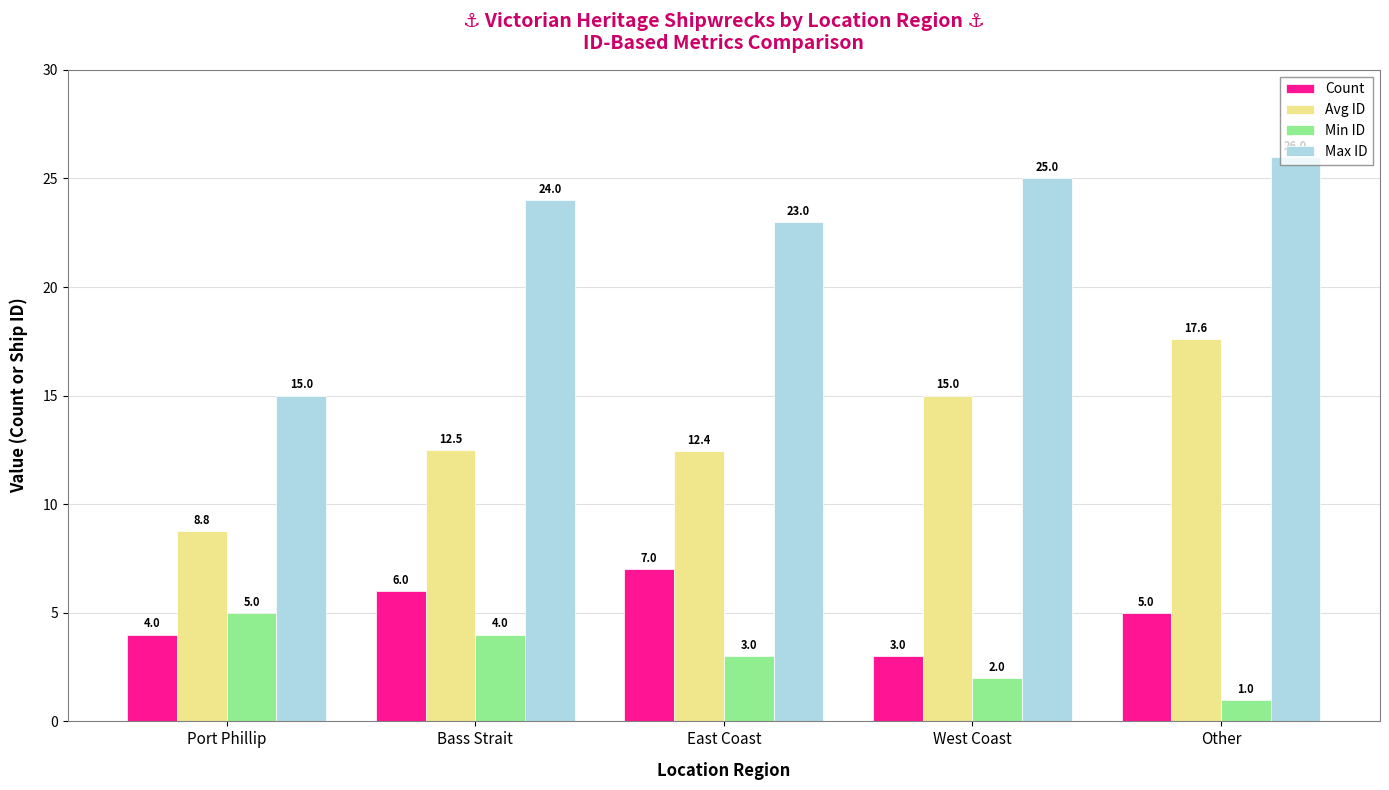

True or false: Min ID has a value of 2.0 at West Coast.

True